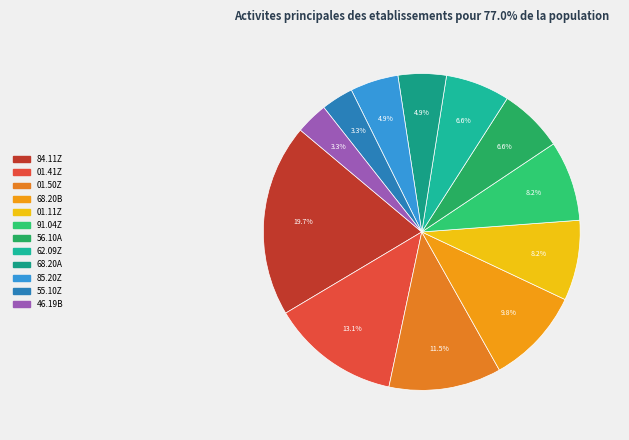

Rank the categories by value from highest to lowest.

84.11Z, 01.41Z, 01.50Z, 68.20B, 01.11Z, 91.04Z, 56.10A, 62.09Z, 68.20A, 85.20Z, 55.10Z, 46.19B